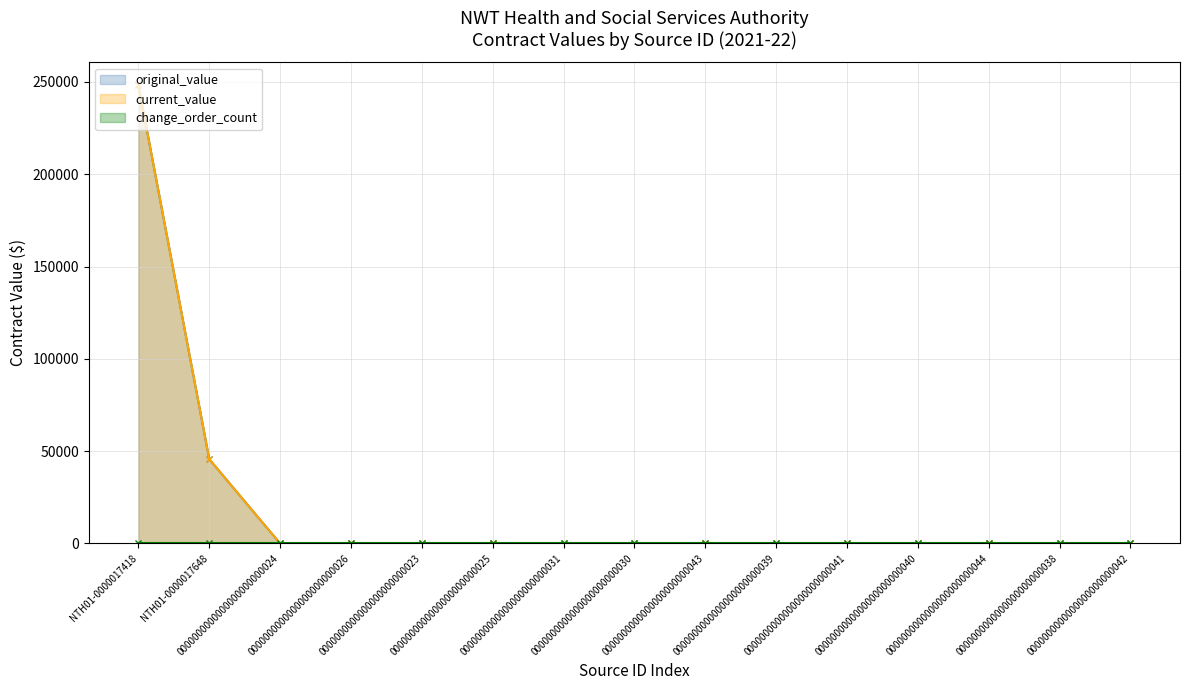

How many data points does each series have?

15